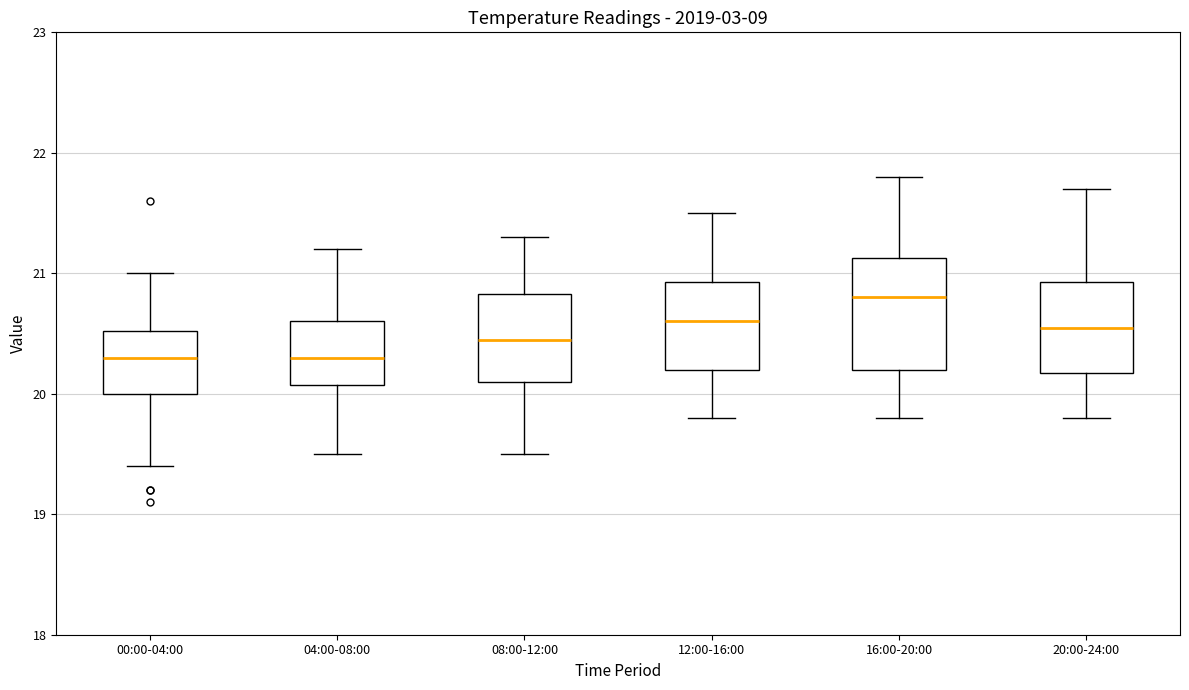

Reading left to right, read every box against the y-axis: the position of its median line, the range the box covers, and the ends of its whiskers. The values are not printed on the chart, so give them approximately, as read against the axis.

00:00-04:00: median 20.3, box 20.0 to 20.5, whiskers 19.4 to 21.0
04:00-08:00: median 20.3, box 20.1 to 20.6, whiskers 19.5 to 21.2
08:00-12:00: median 20.5, box 20.1 to 20.8, whiskers 19.5 to 21.3
12:00-16:00: median 20.6, box 20.2 to 20.9, whiskers 19.8 to 21.5
16:00-20:00: median 20.8, box 20.2 to 21.1, whiskers 19.8 to 21.8
20:00-24:00: median 20.6, box 20.2 to 20.9, whiskers 19.8 to 21.7